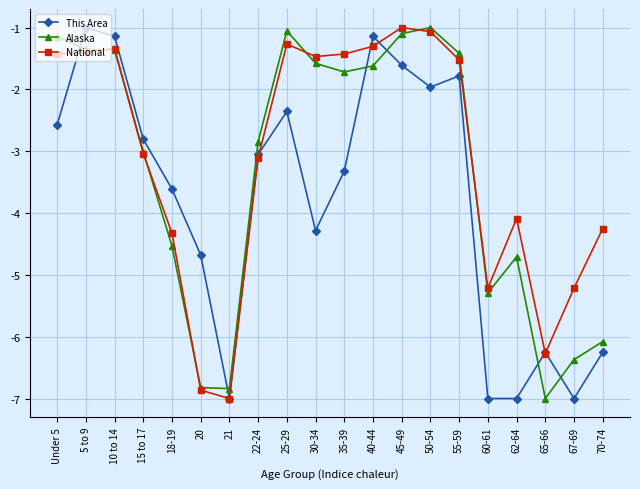

What are all the series names shown in the legend?

This Area, Alaska, National